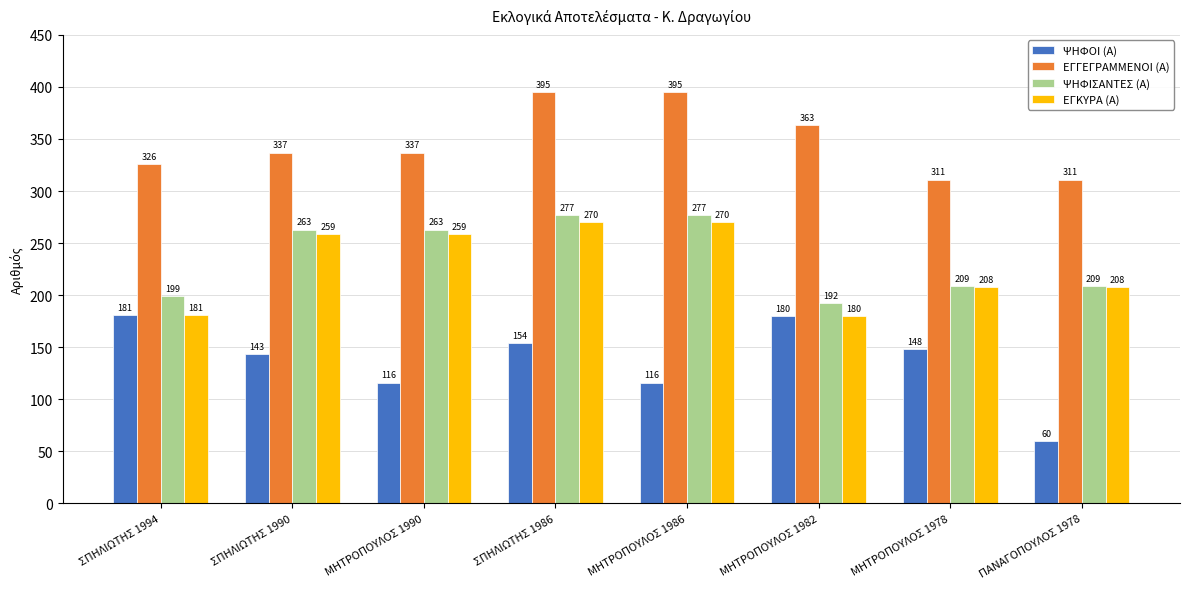

What is the label of the 1st bar from the left?

ΣΠΗΛΙΩΤΗΣ 1994